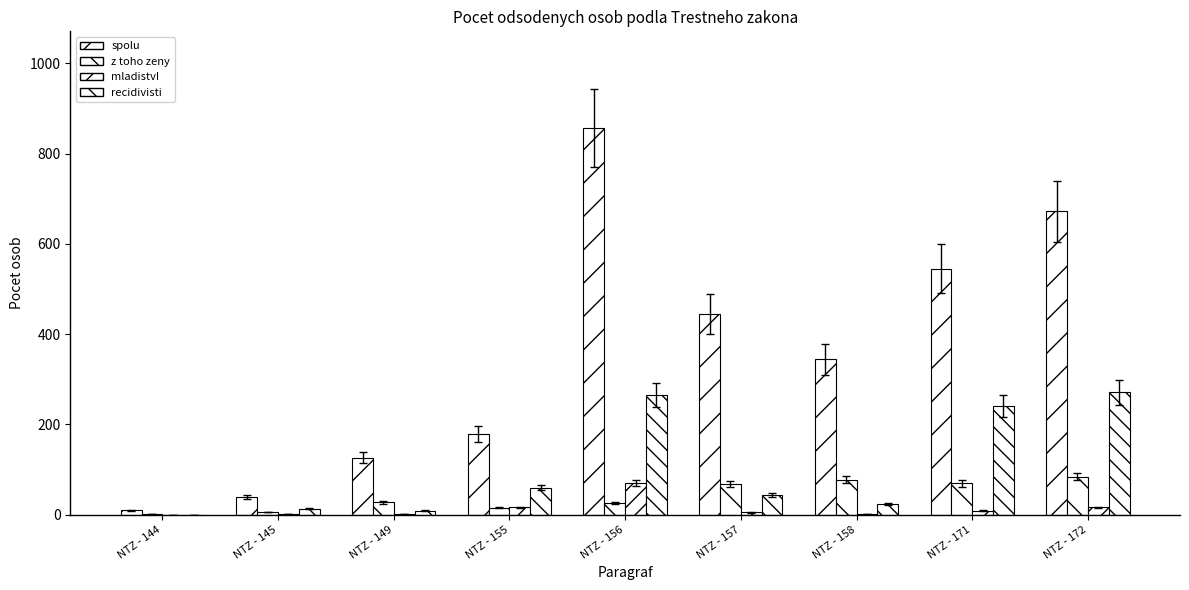

What is the difference between the second highest and minimum values in the z toho zeny series?

76